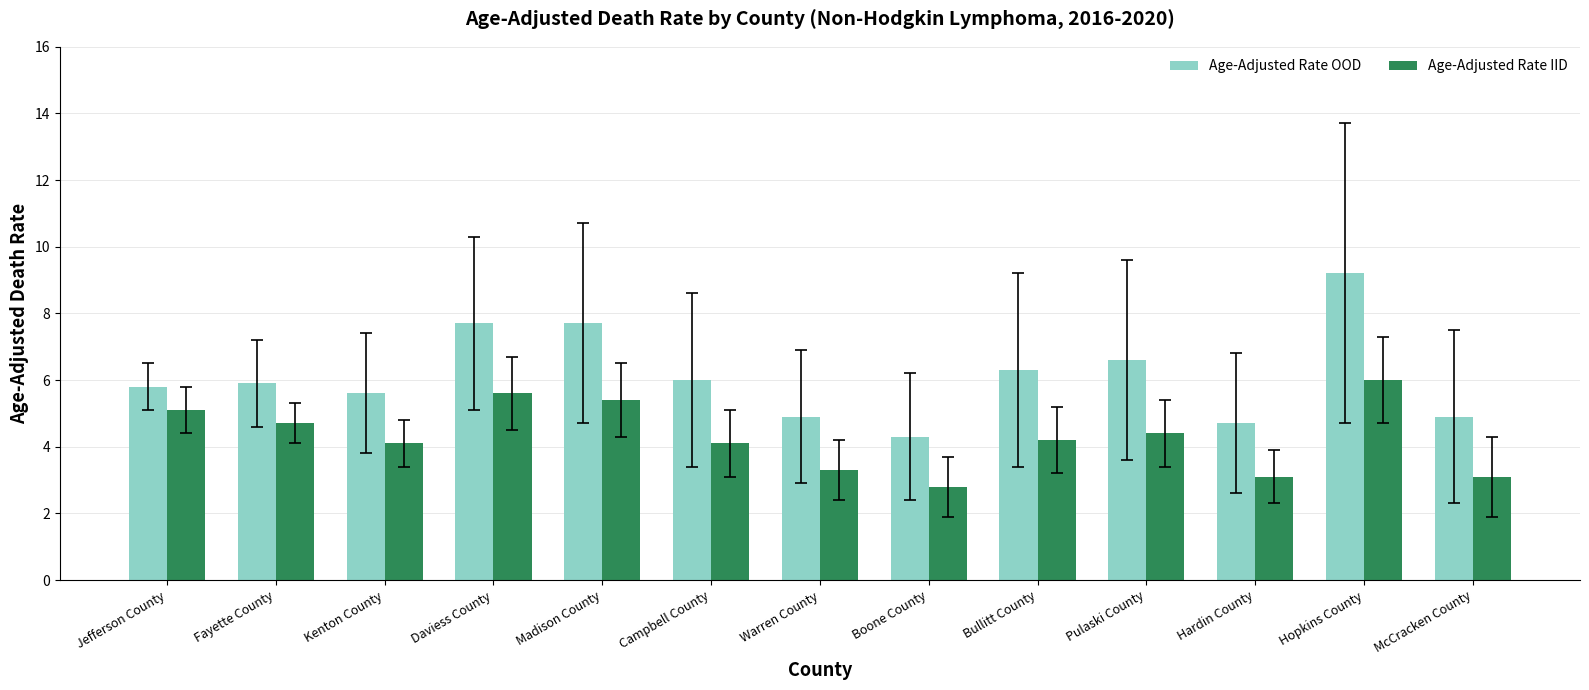

What is the sum of all Age-Adjusted Rate OOD values?

79.6